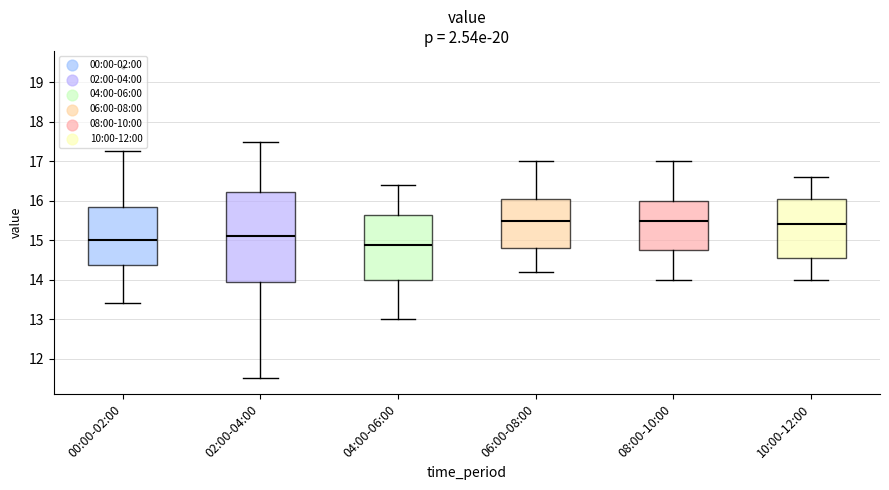

Reading left to right, read every box against the y-axis: the position of its median line, the range the box covers, and the ends of its whiskers. The values are not printed on the chart, so give them approximately, as read against the axis.

00:00-02:00: median 15.0, box 14.4 to 15.9, whiskers 13.4 to 17.3
02:00-04:00: median 15.1, box 14.0 to 16.2, whiskers 11.5 to 17.5
04:00-06:00: median 14.9, box 14.0 to 15.7, whiskers 13.0 to 16.4
06:00-08:00: median 15.5, box 14.8 to 16.1, whiskers 14.2 to 17.0
08:00-10:00: median 15.5, box 14.8 to 16.0, whiskers 14.0 to 17.0
10:00-12:00: median 15.4, box 14.6 to 16.1, whiskers 14.0 to 16.6